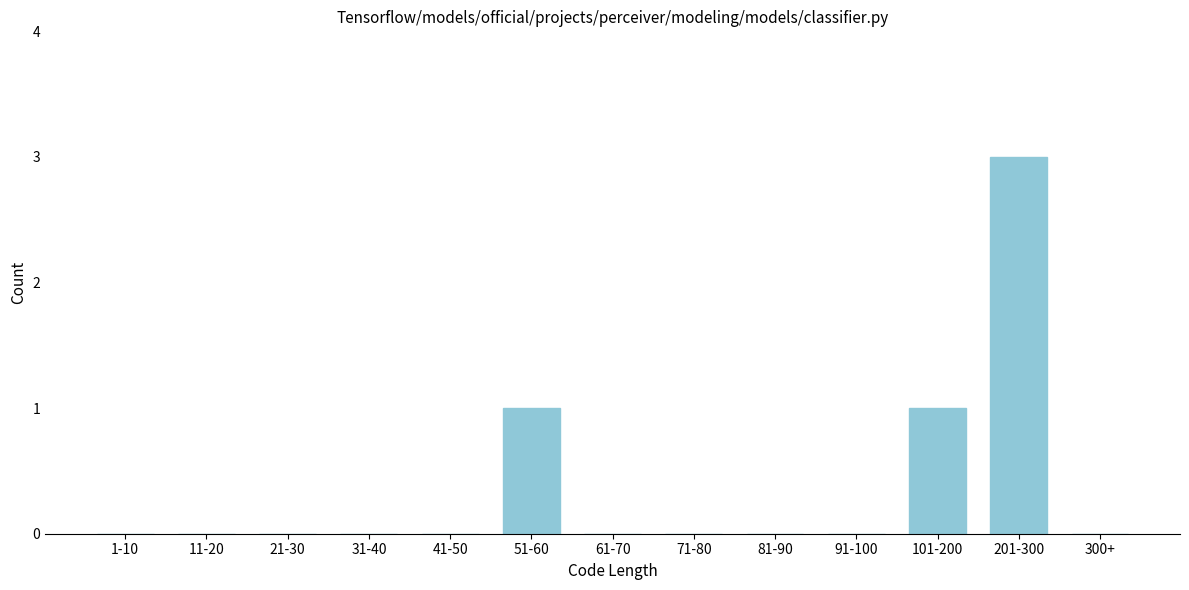

Reading left to right, list all the values displayed in this chart.

1-10=0	11-20=0	21-30=0	31-40=0	41-50=0	51-60=1	61-70=0	71-80=0	81-90=0	91-100=0	101-200=1	201-300=3	300+=0